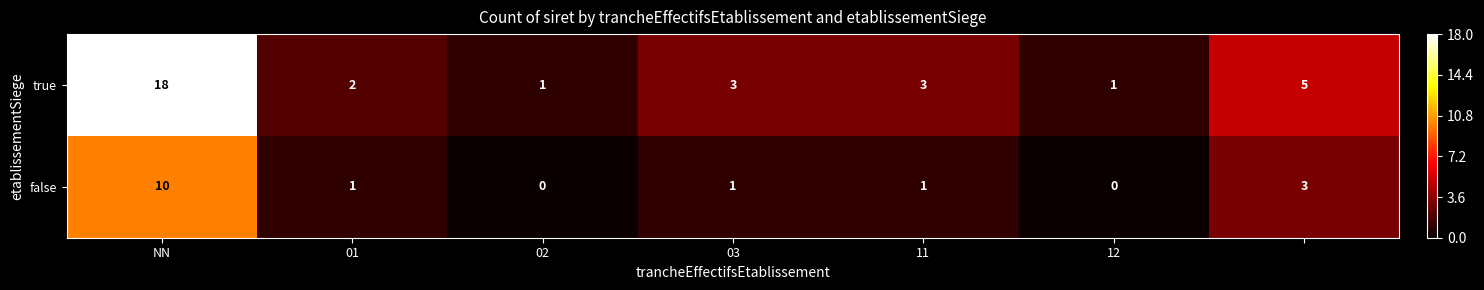

What is the average value of the true series?

5